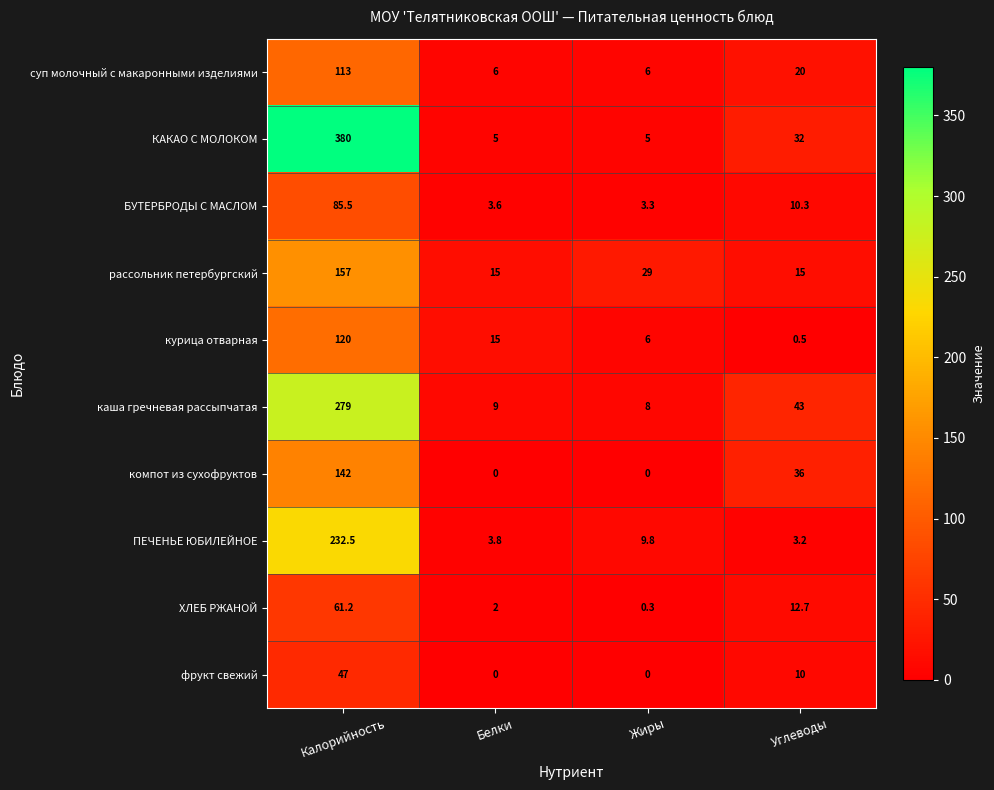

True or false: БУТЕРБРОДЫ С МАСЛОМ has a value of 3.6 at Белки.

True